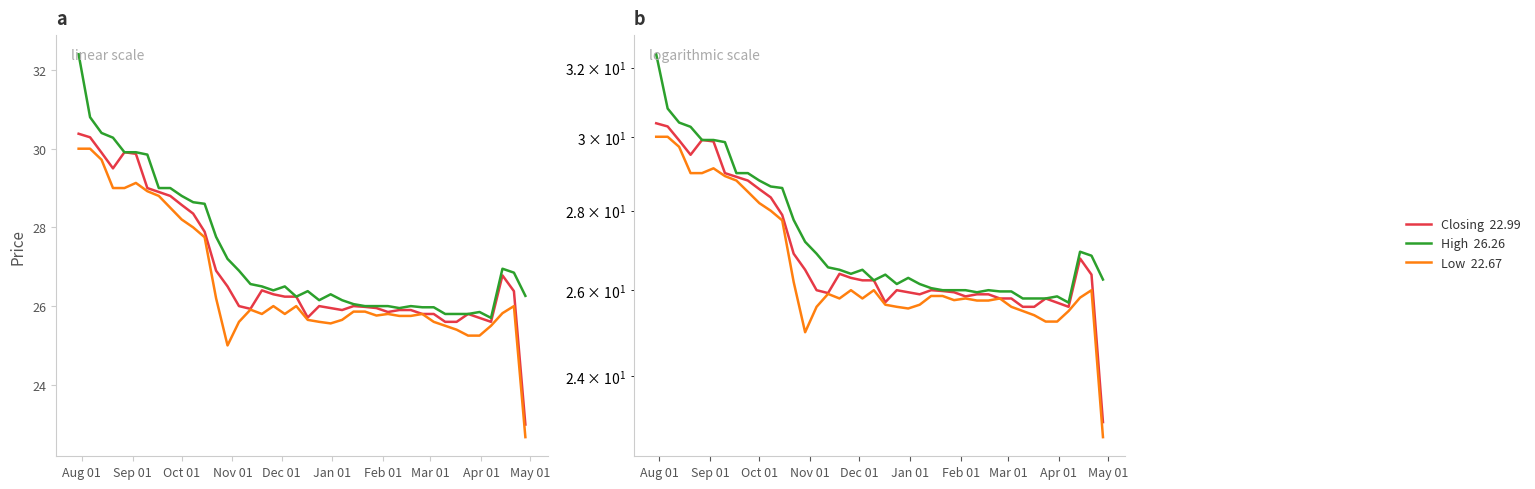

What position from the left is Oct 01?

10